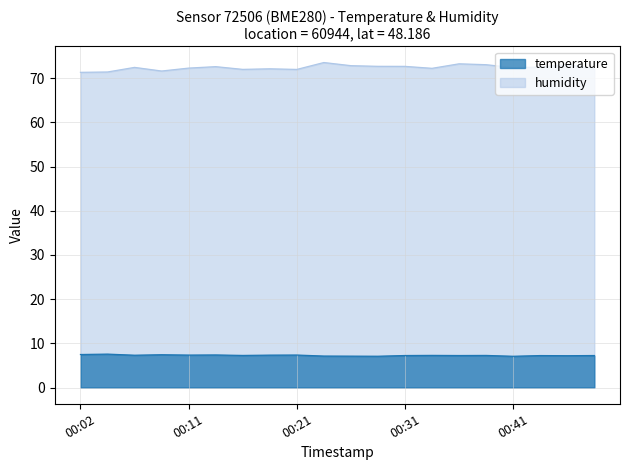

The humidity series shows 71.3 at 00:02. True or false?

True